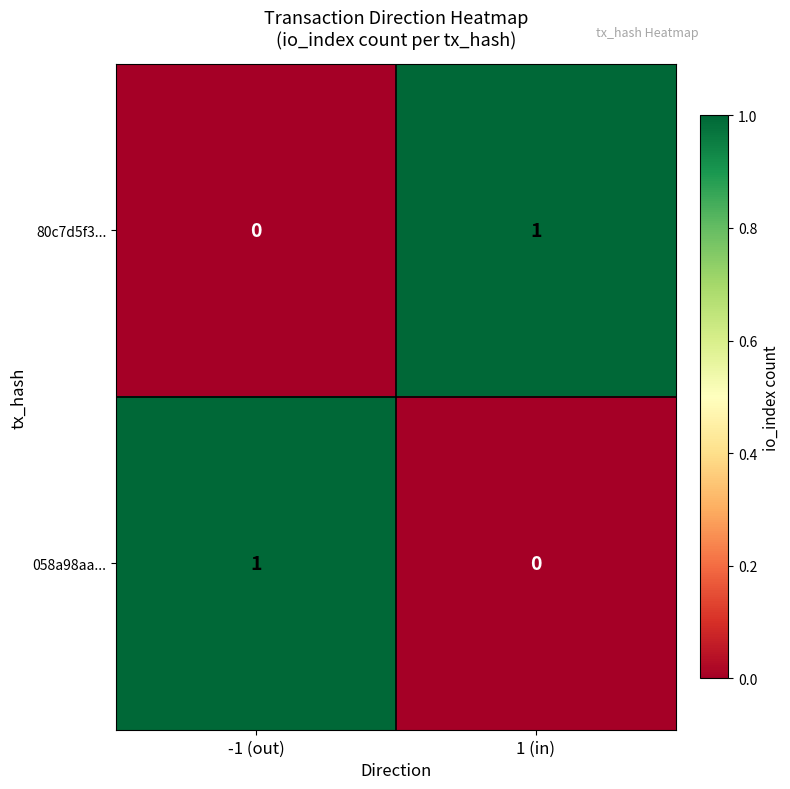

List the labels in order of 80c7d5f3... value, largest first.

1 (in), -1 (out)